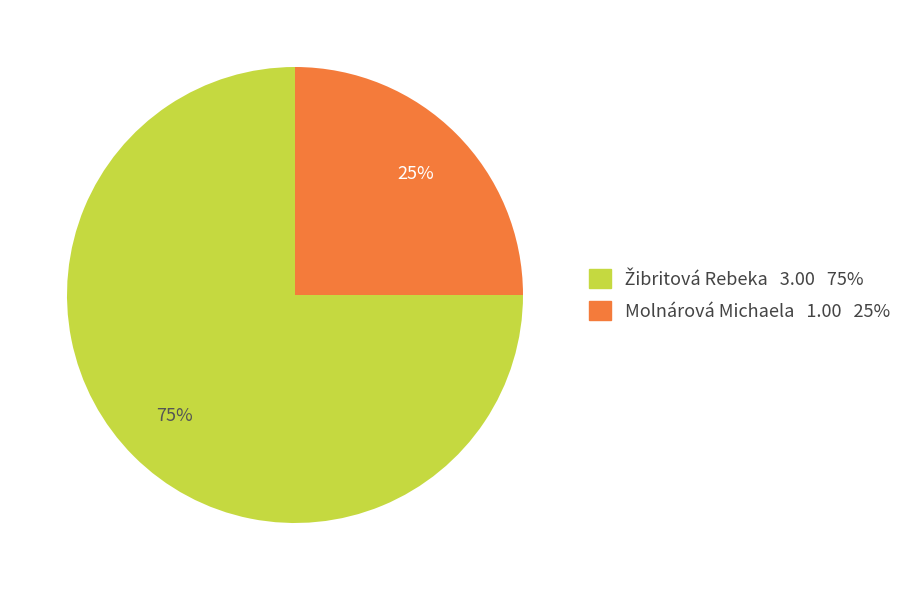

Does any single category account for the majority?

Yes